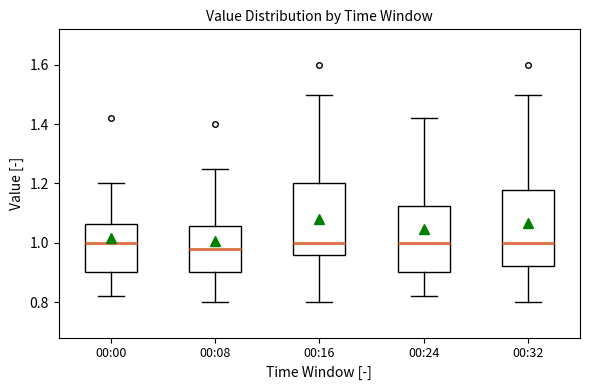

Where does the median line of the box for 00:08 sit on the y-axis? The values are not printed on the chart, so give them approximately, as read against the axis.

0.98